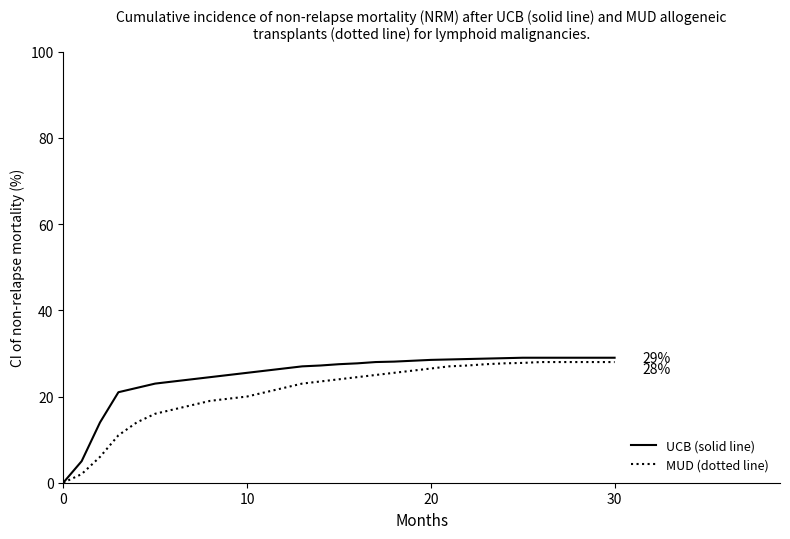

What is the greatest value displayed?

29.0